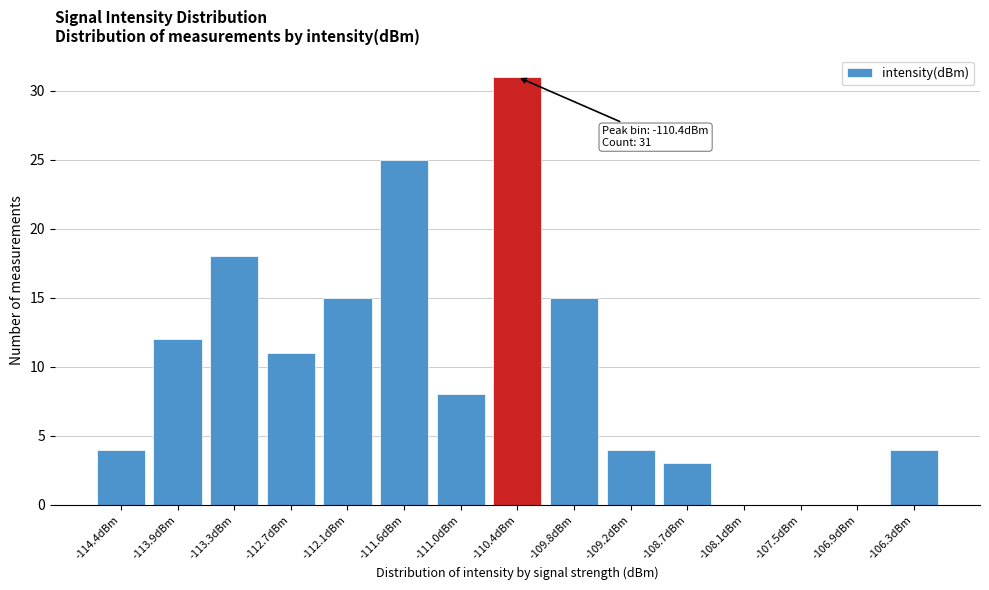

Reading left to right, list all the values displayed in this chart.

-114.4dBm=4	-113.9dBm=12	-113.3dBm=18	-112.7dBm=11	-112.1dBm=15	-111.6dBm=25	-111.0dBm=8	-110.4dBm=31	-109.8dBm=15	-109.2dBm=4	-108.7dBm=3	-108.1dBm=0	-107.5dBm=0	-106.9dBm=0	-106.3dBm=4